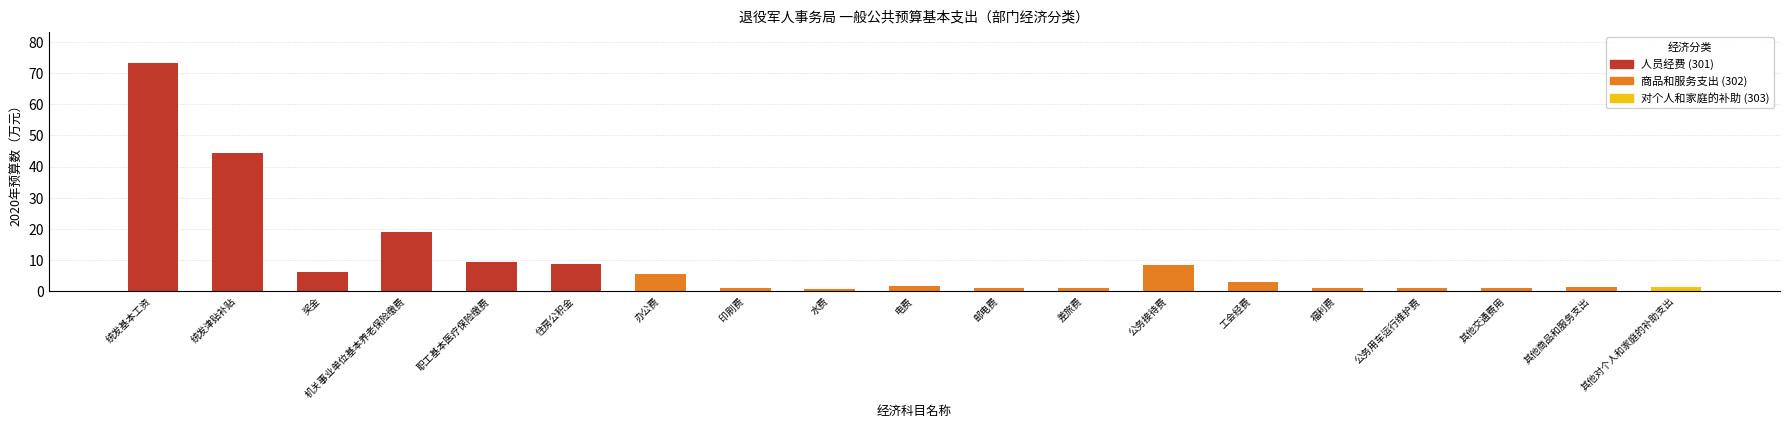

What is the label of the 12th bar from the left?

差旅费